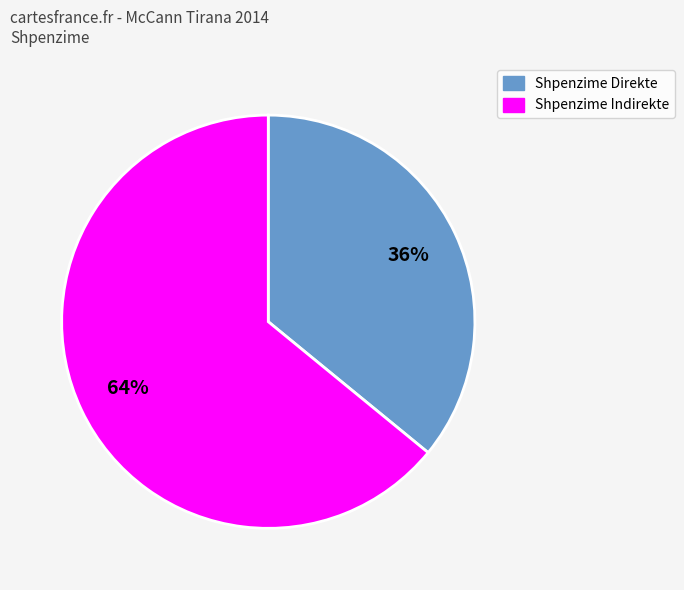

To the nearest percent, what is the difference between the largest and smallest slice percentages?

28%